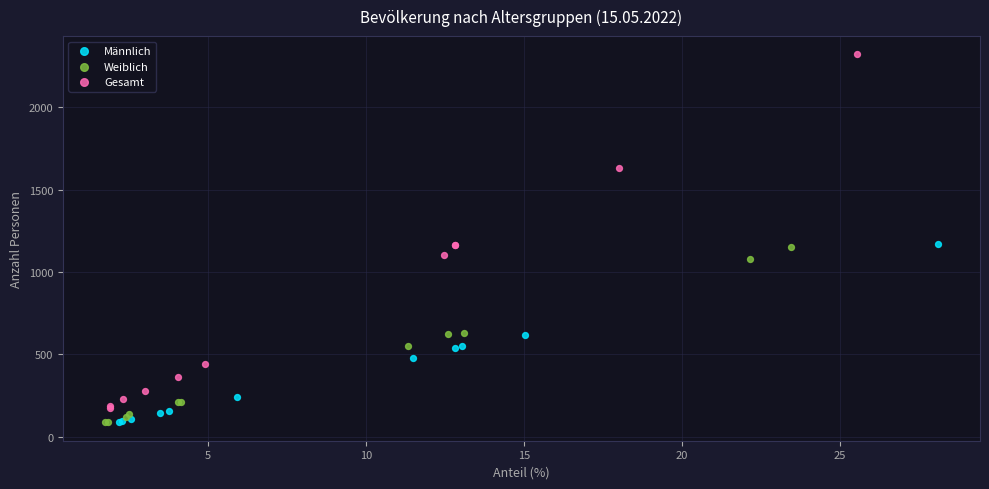

Which series reaches the maximum Y coordinate?

Gesamt